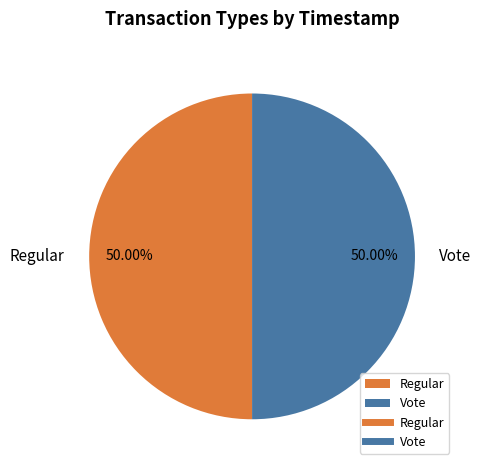

Do Vote and Regular together represent more than half of the pie?

Yes